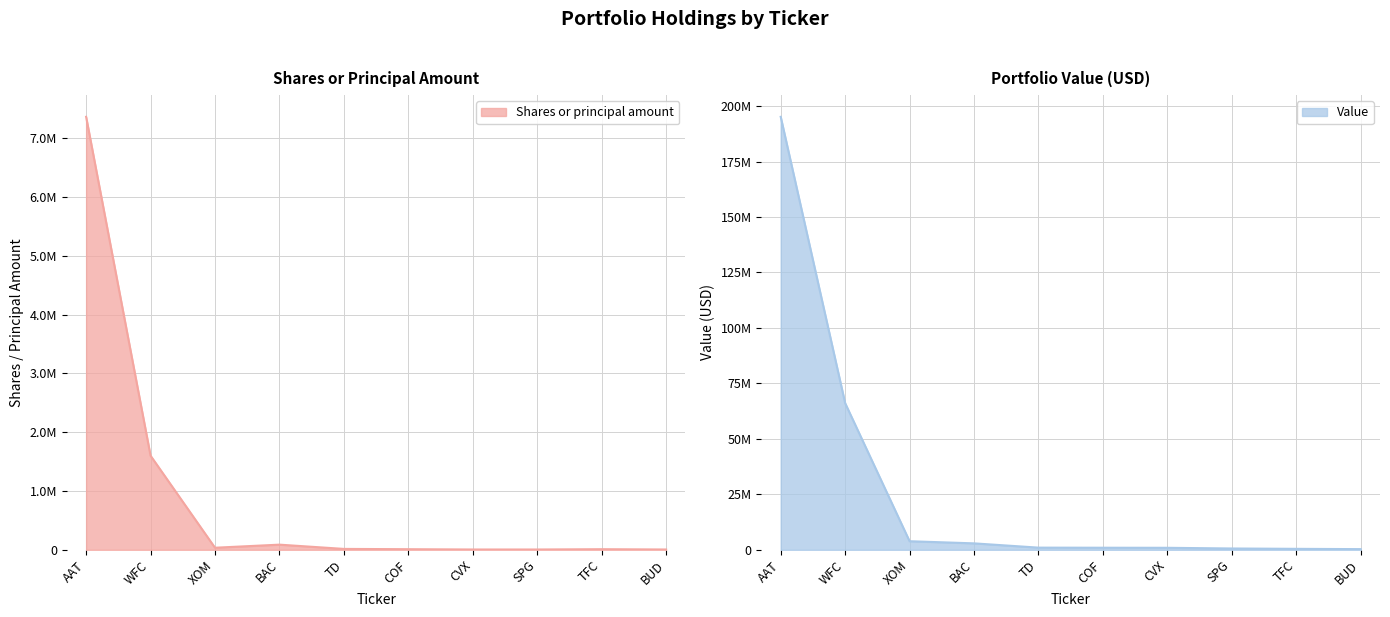

Which series has the largest total across all categories?

Value